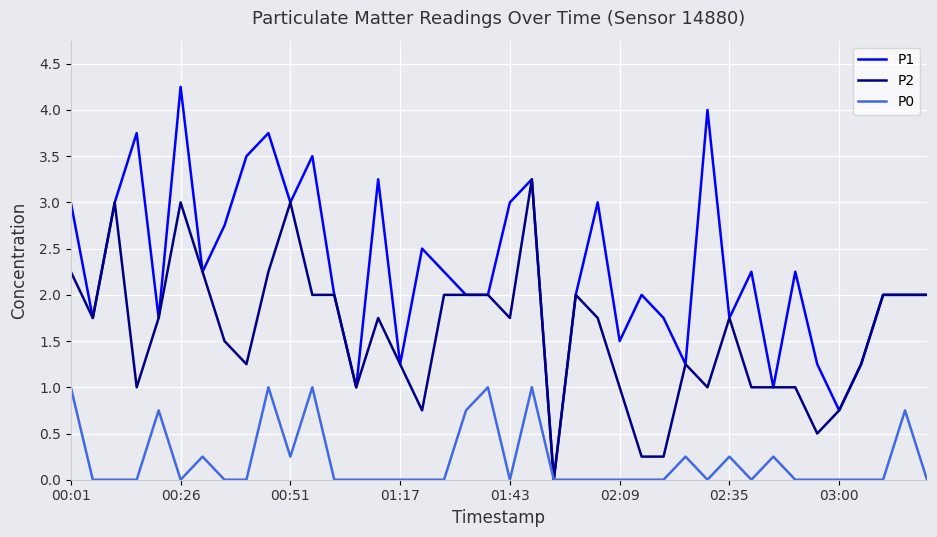

Which series has the largest total across all categories?

P1